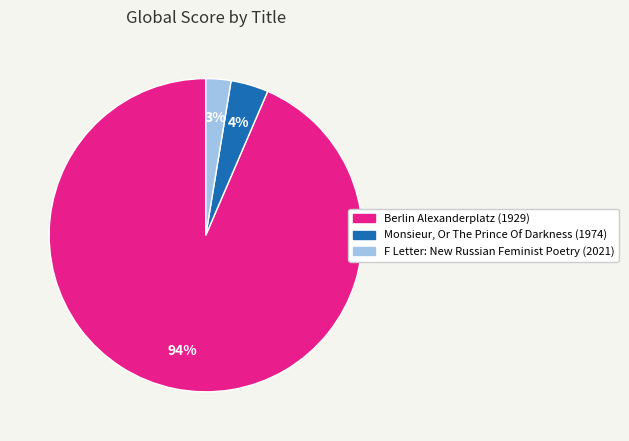

True or false: Berlin Alexanderplatz (1929) accounts for 99% of the total.

False